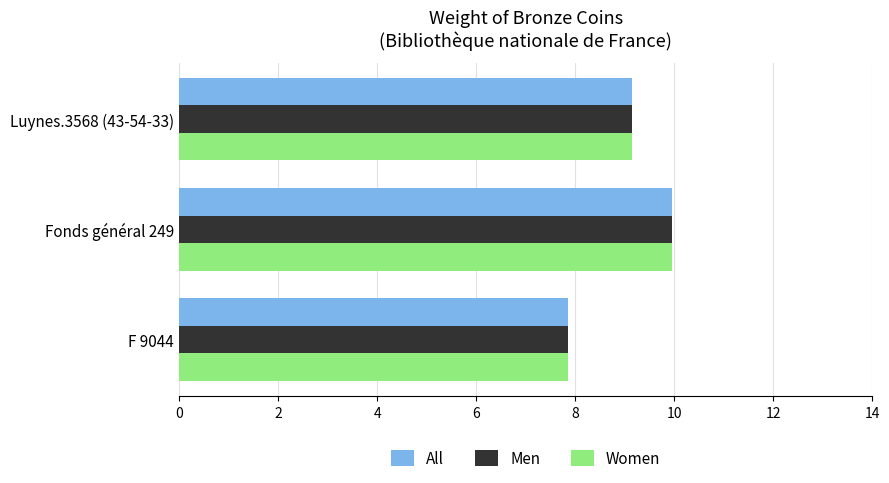

What is the minimum value for Women?

7.9